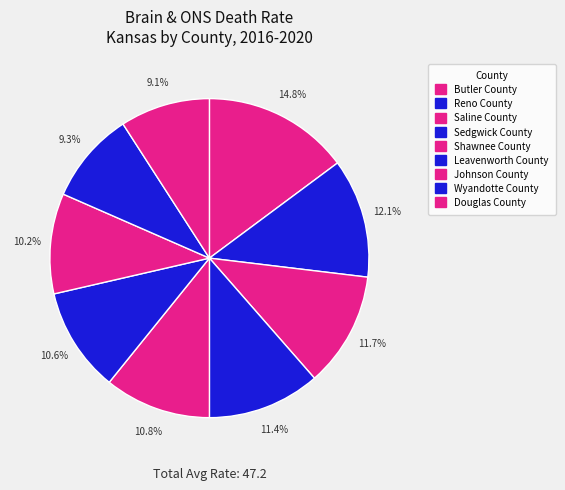

Rank the categories by value from lowest to highest.

Douglas County, Wyandotte County, Johnson County, Leavenworth County, Shawnee County, Sedgwick County, Saline County, Reno County, Butler County